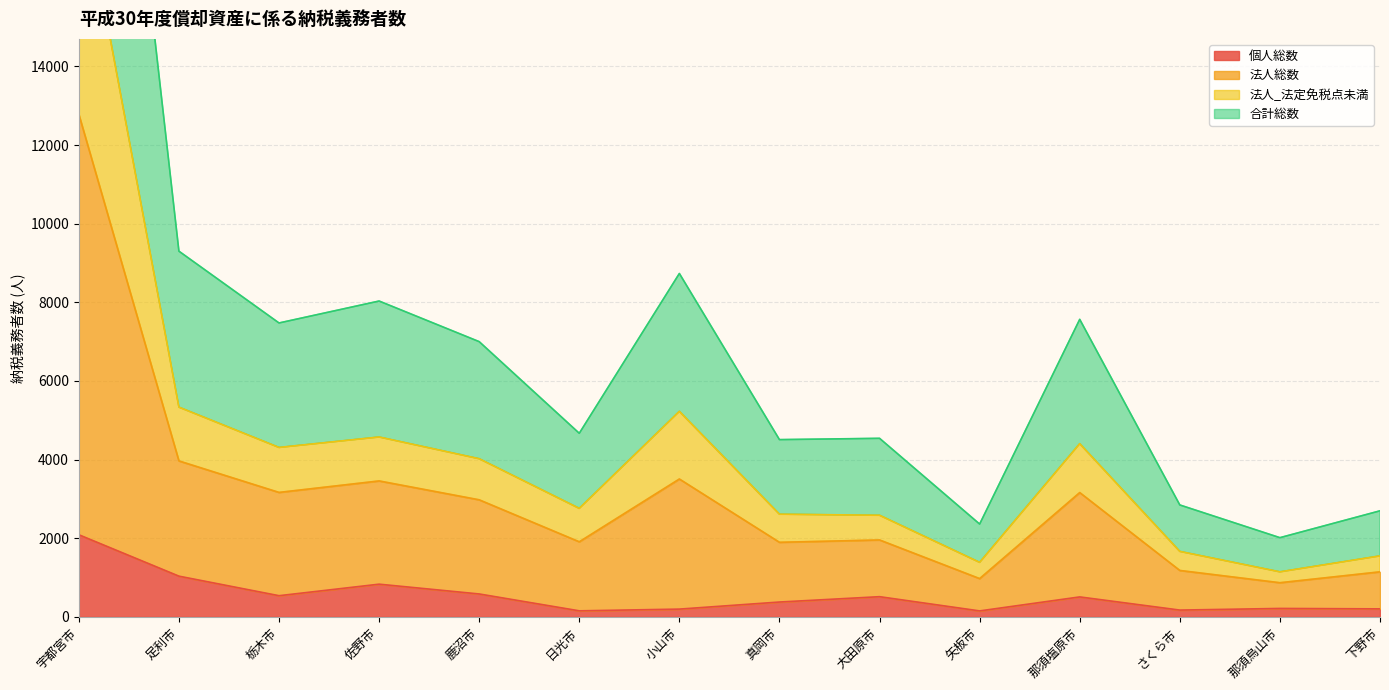

Is it true that 個人総数 equals 832 at 佐野市?

True